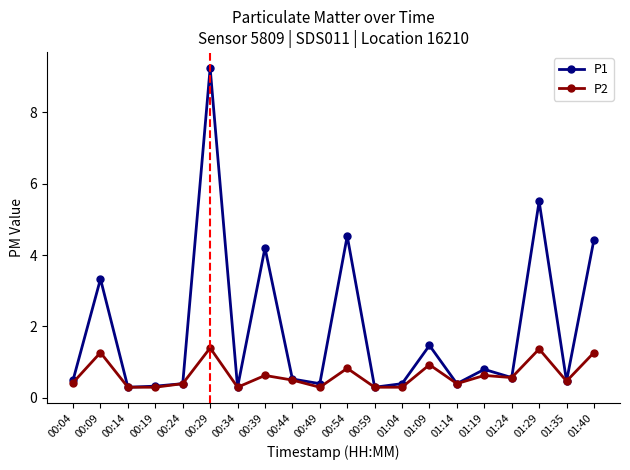

True or false: P2 has more than 0 points higher than both neighbors.

True